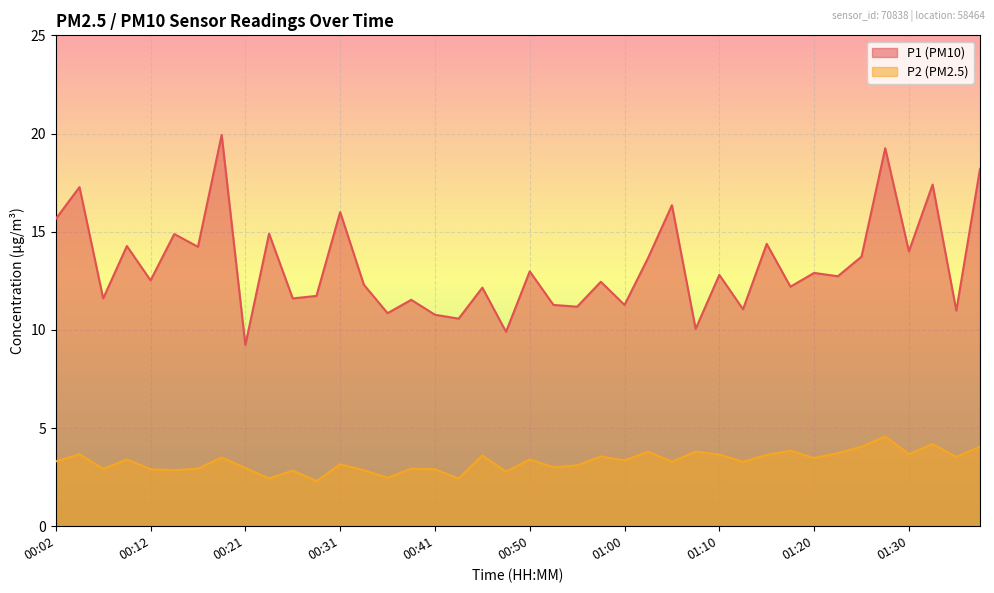

List the series in order of their peak value, highest first.

P1, P2